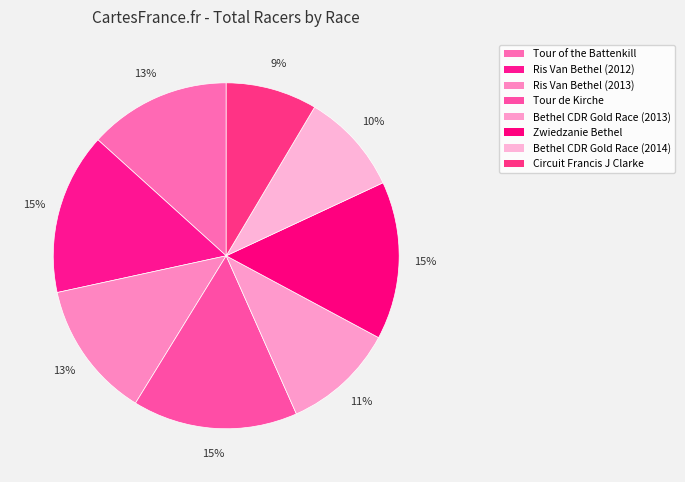

Approximately how many times larger is the value at Bethel CDR Gold Race (2013) compared to Tour of the Battenkill?

0.8